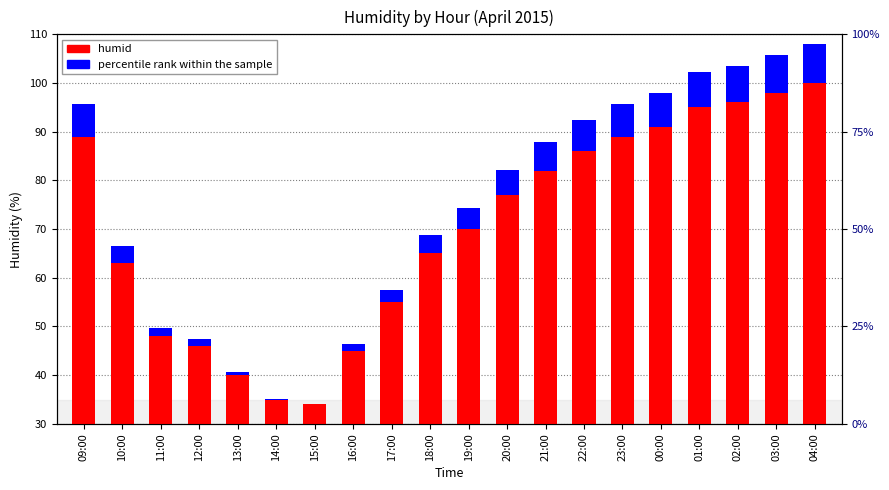

What is the difference between the second highest and minimum values in the humid series?

64.0